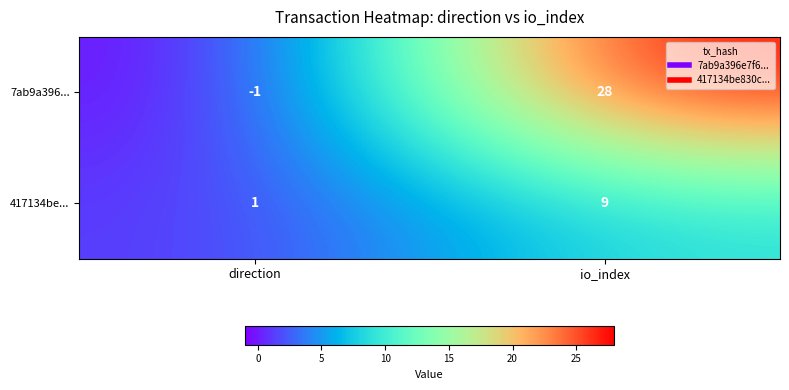

What is the difference between the maximum and minimum values in the 7ab9a396... series?

29